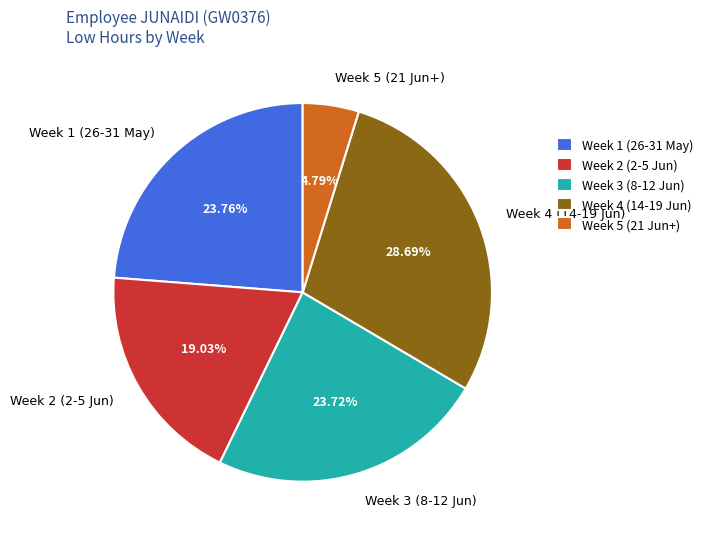

Is the sum of Week 5 (21 Jun+) and Week 3 (8-12 Jun) greater than half?

No